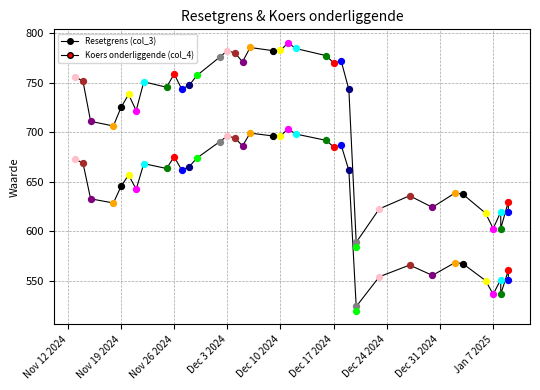

What are all the series names shown in the legend?

col_3, col_4